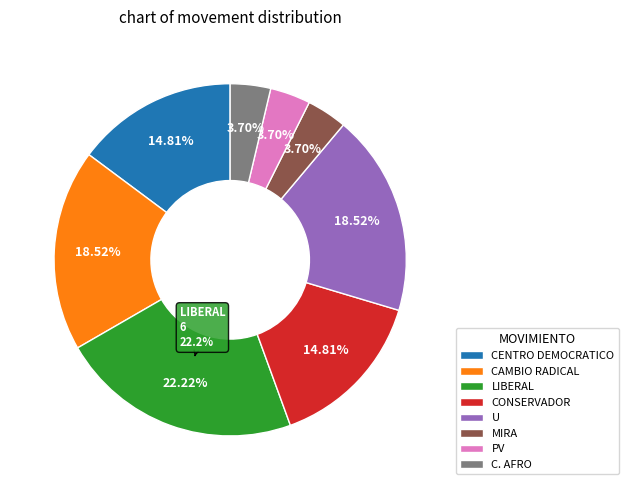

Is CENTRO DEMOCRATICO the majority of the pie?

No